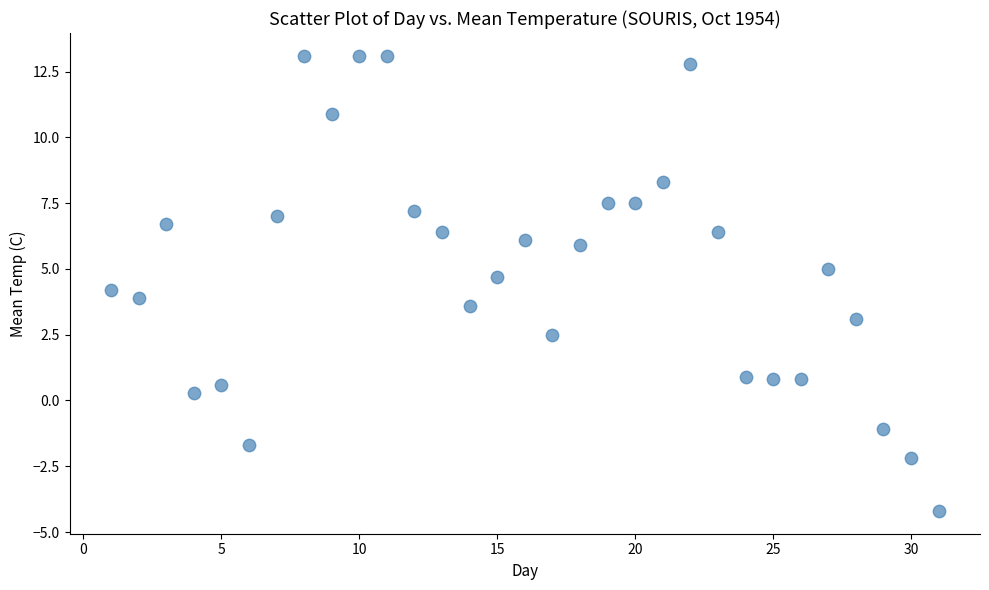

What is the range of X values (max minus min)?

30.0